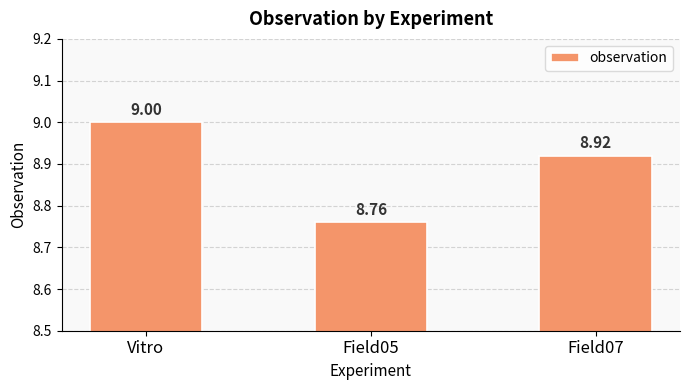

Which label corresponds to the smallest value in the chart?

Field05